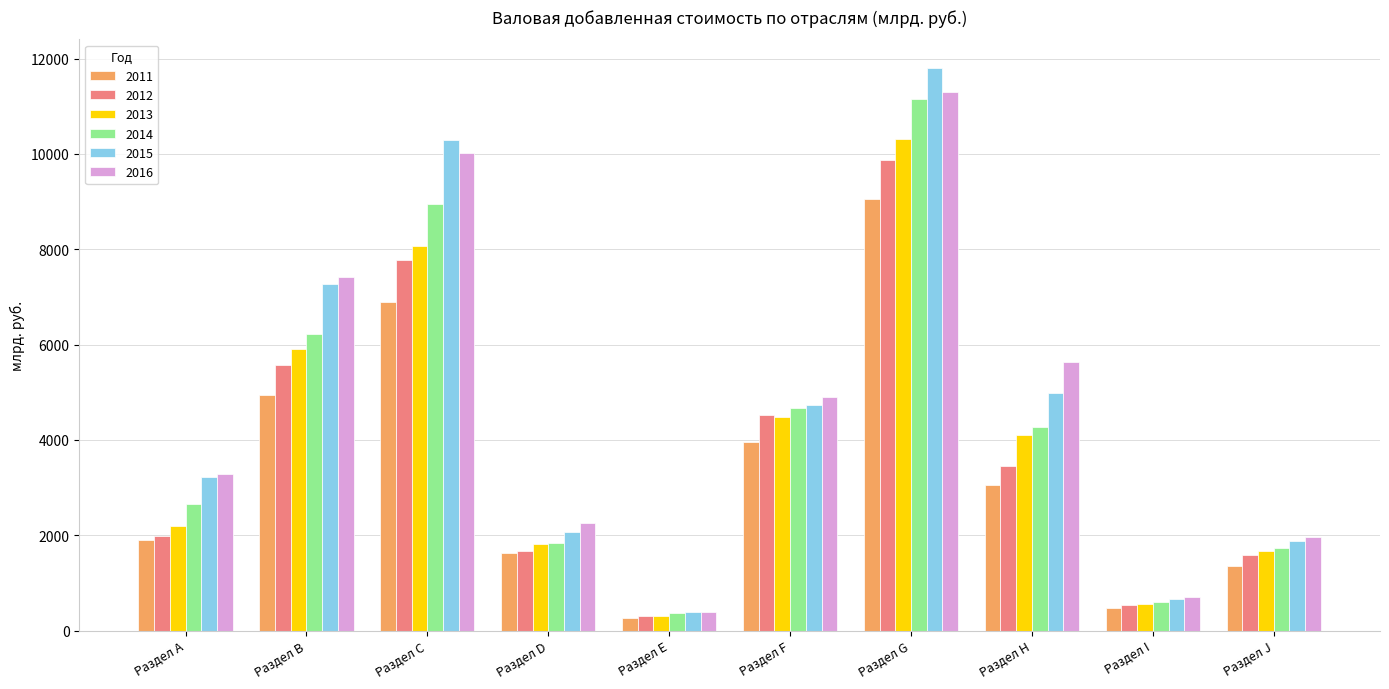

The 2013 series shows 13806.7 at Раздел C. True or false?

False